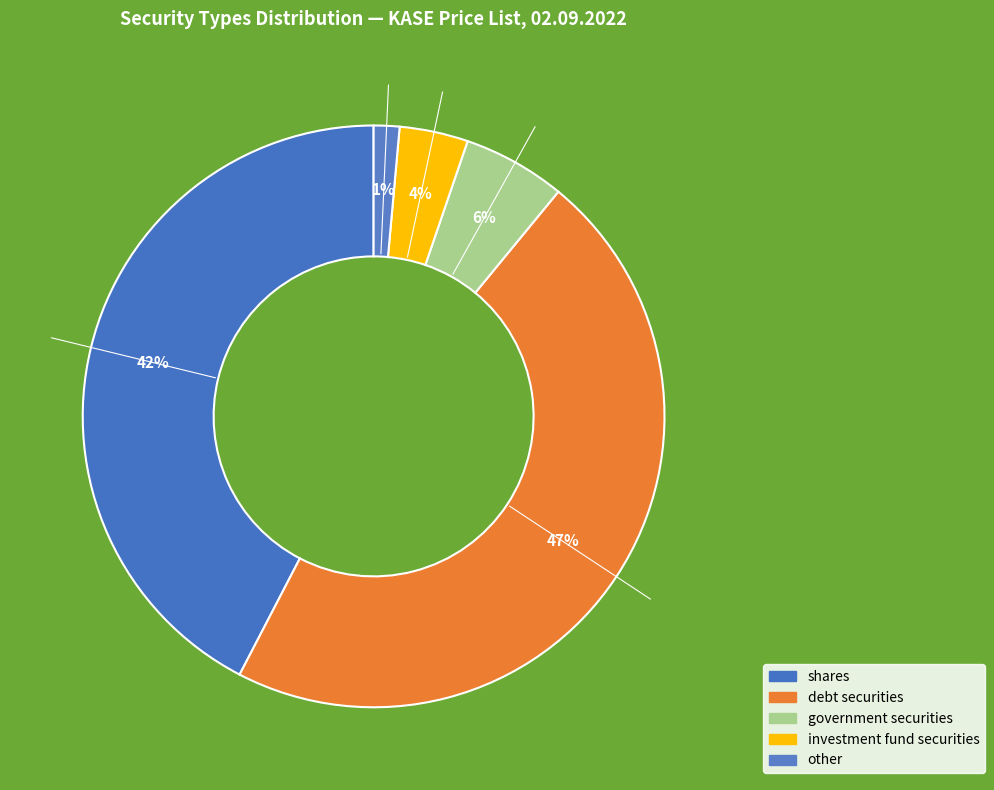

To the nearest percent, what percentage of the pie is shares?

42%